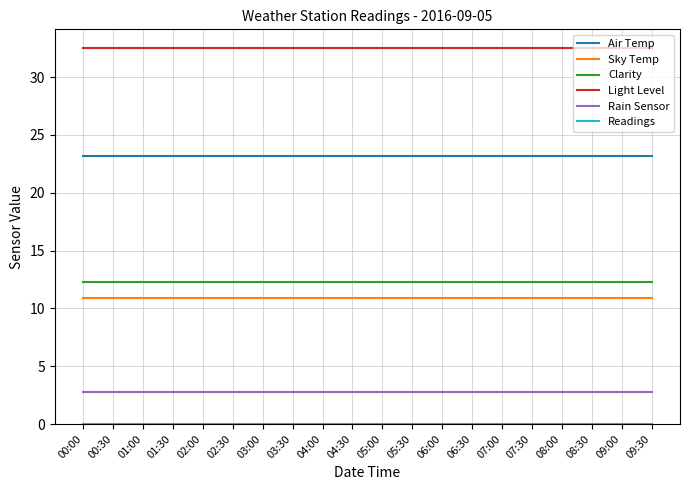

What position from the left is 09:30?

20